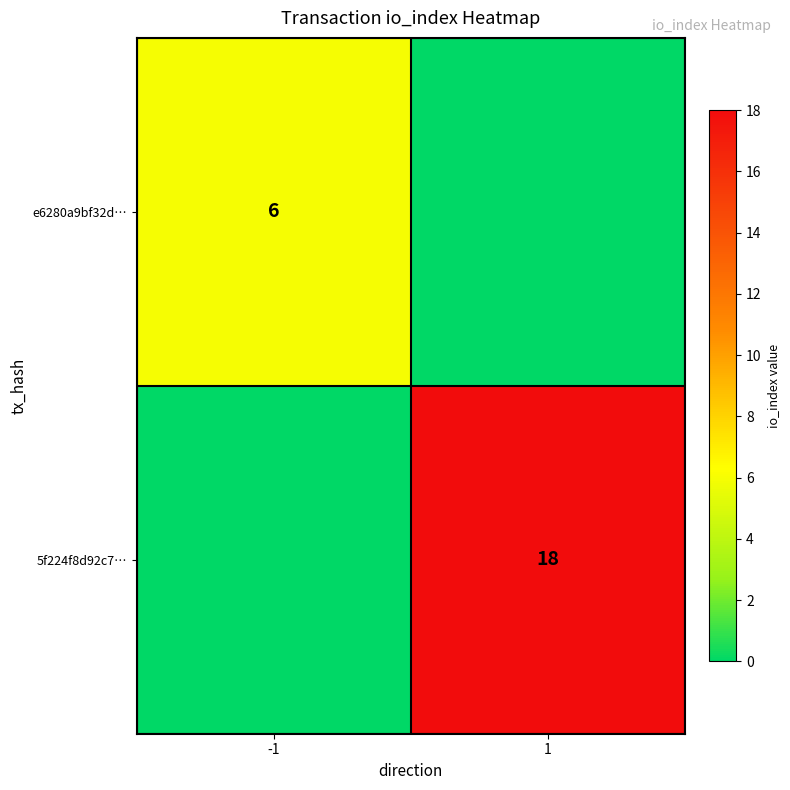

True or false: 5f224f8d92c7… has a value of 18 at 1.

True